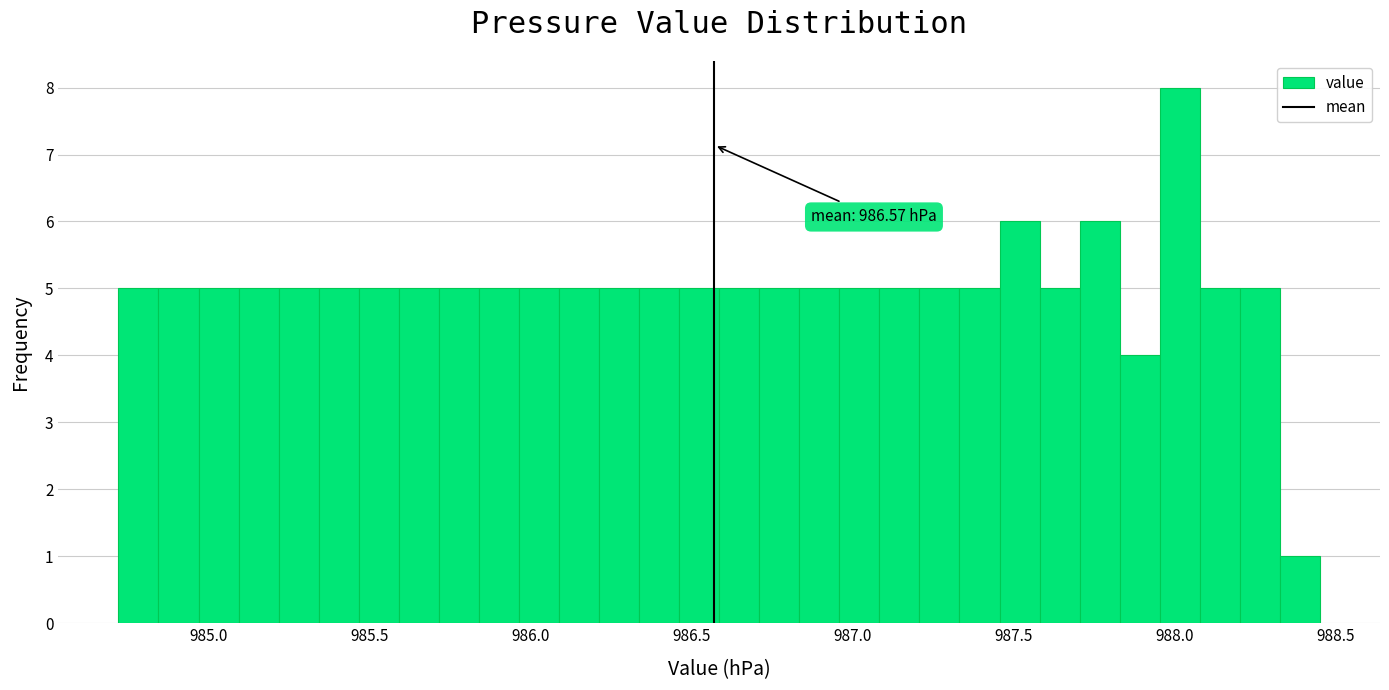

Read against the x-axis, roughly where is the centre of the tallest bar?

988.00